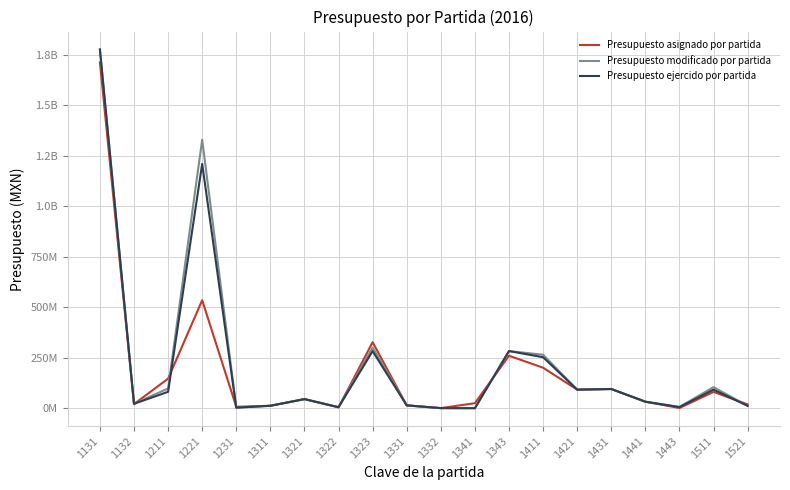

True or false: Presupuesto asignado por partida has a value of 147390307.0 at 1211.

True